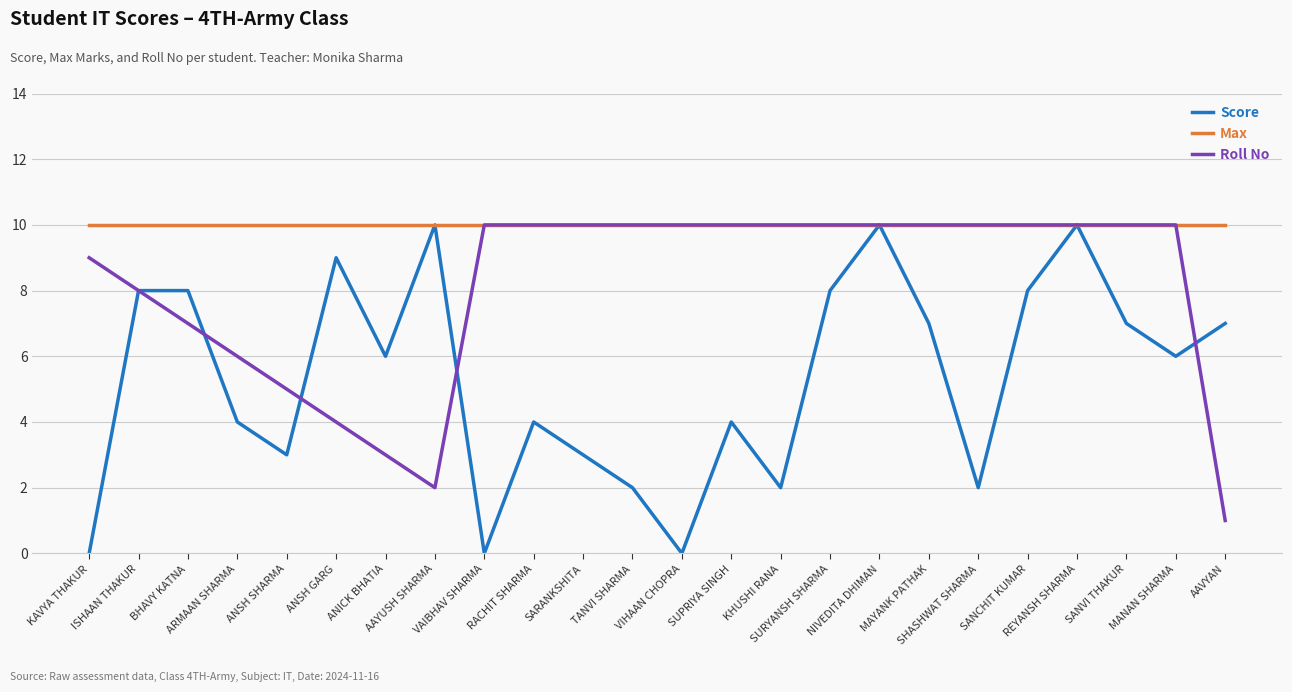

The Score series shows 4 at ANICK BHATIA. True or false?

False